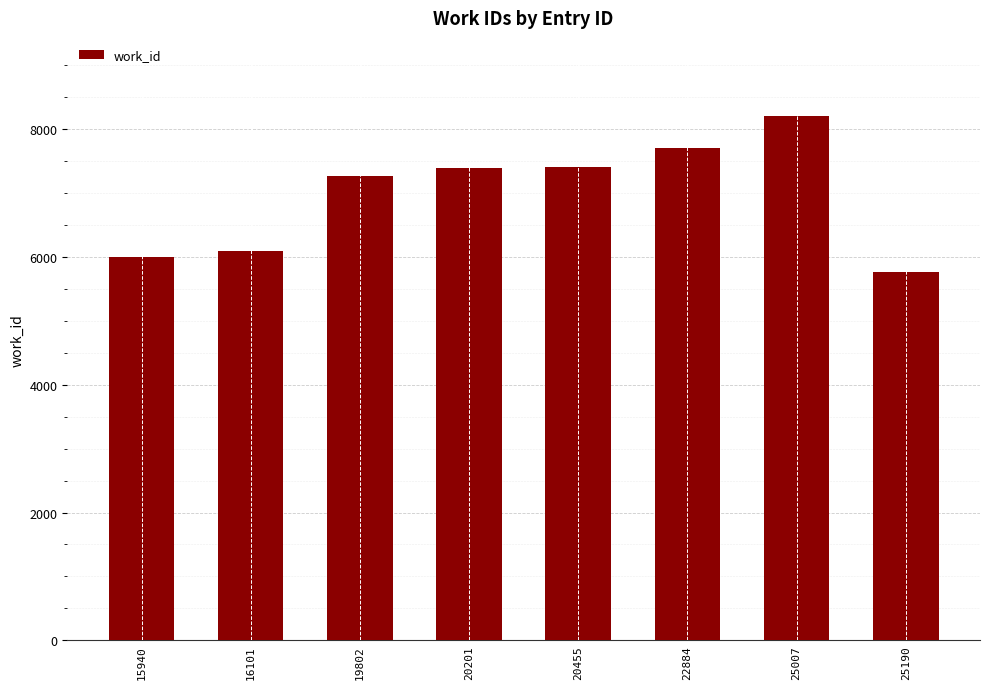

At which label is the value closest to 6980?

19802